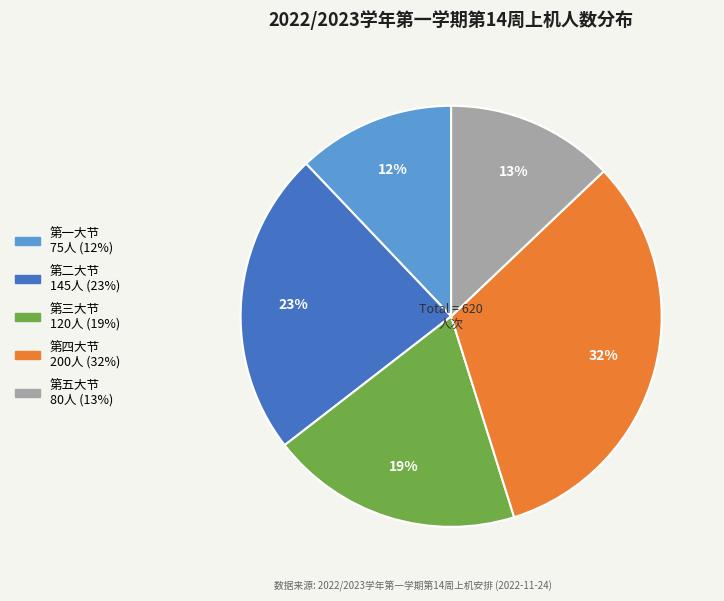

To the nearest percent, what is the average slice percentage?

20%